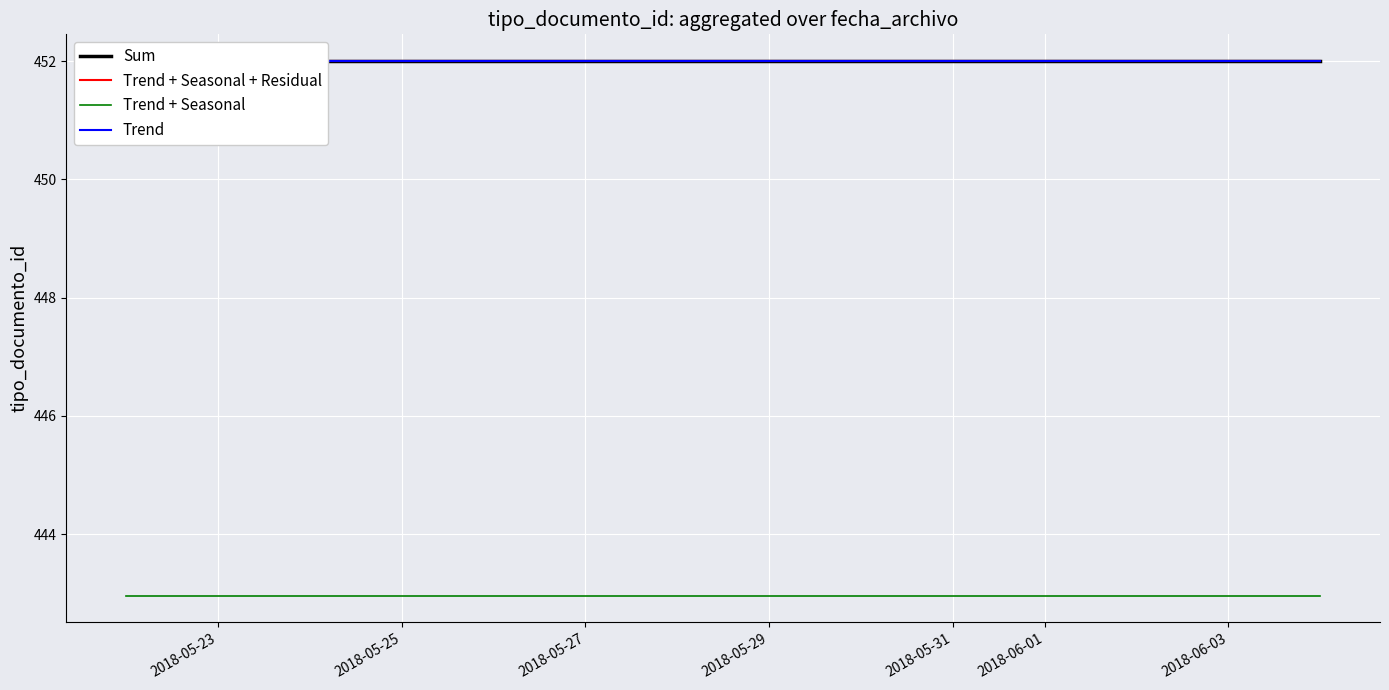

What are all the series names shown in the legend?

Sum, Trend + Seasonal + Residual, Trend + Seasonal, Trend